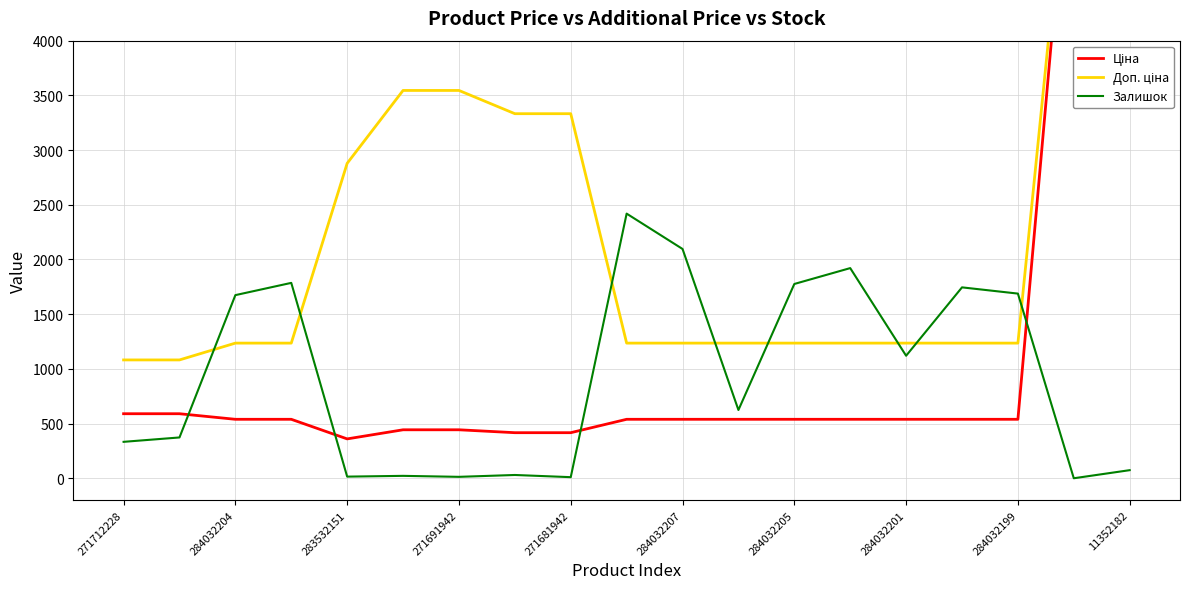

What are all the series names shown in the legend?

Ціна, Доп. ціна, Залишок